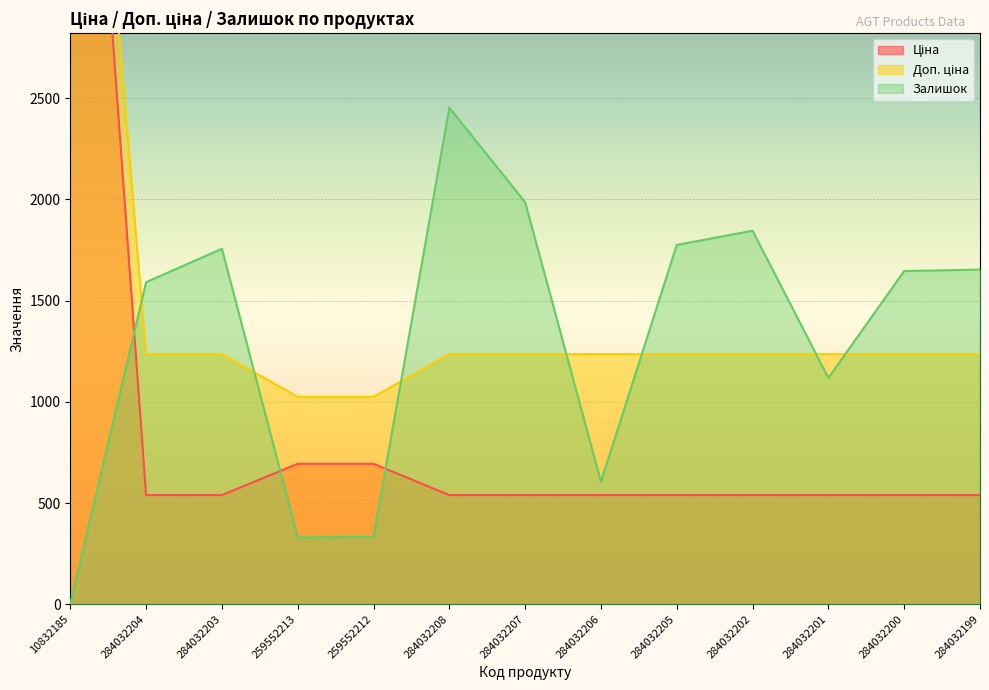

What is the smallest value displayed?

1.0